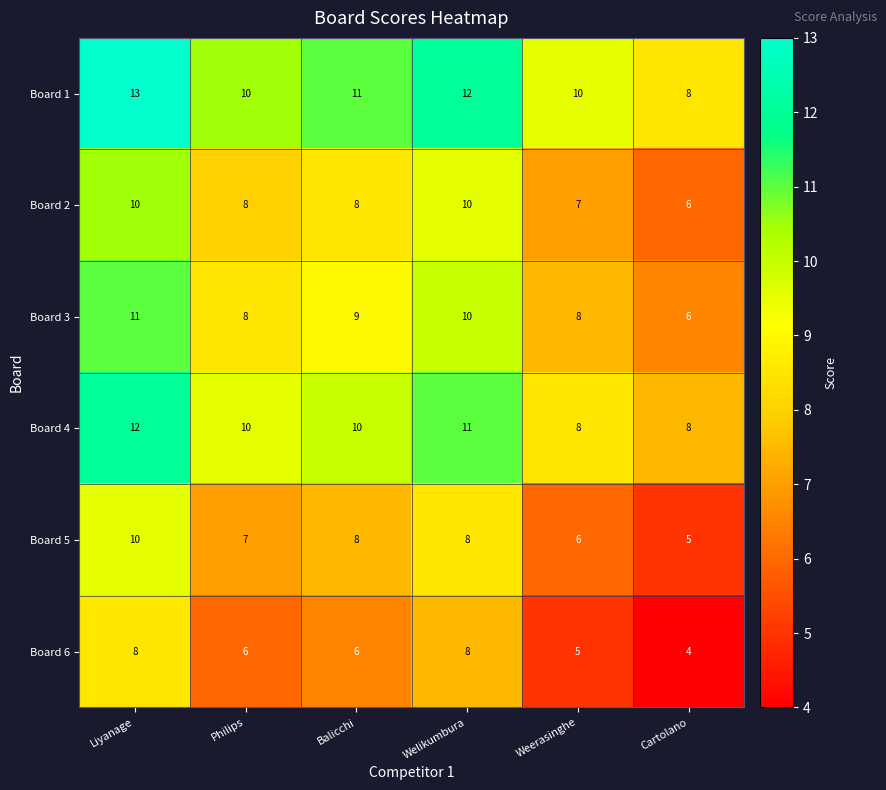

What is the smallest value displayed?

4